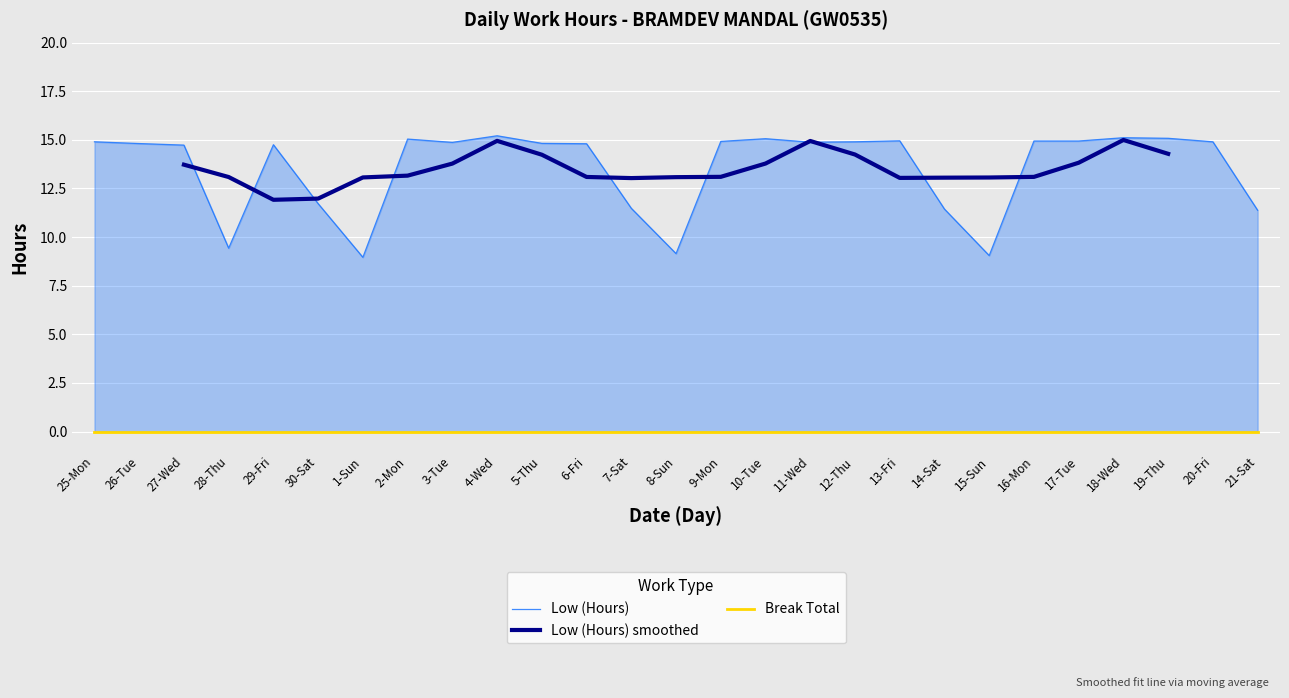

What is the change in value from 30-Sat to 21-Sat?

-0.3